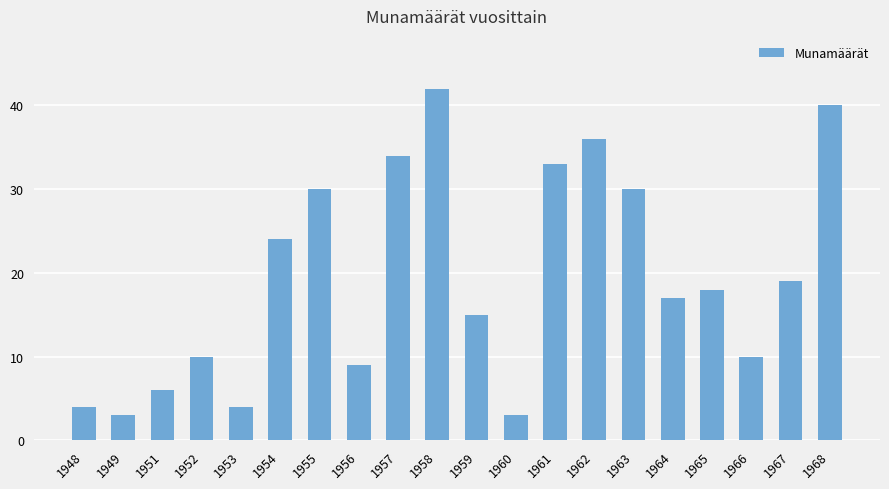

What is the sum of the values at 1963 and 1953?

34